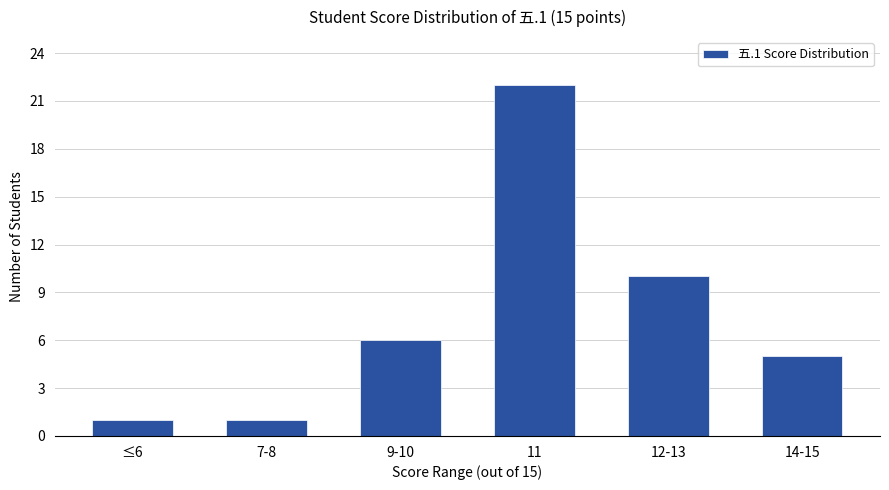

Reading left to right, transcribe all the data shown in this chart.

≤6=1	7-8=1	9-10=6	11=22	12-13=10	14-15=5